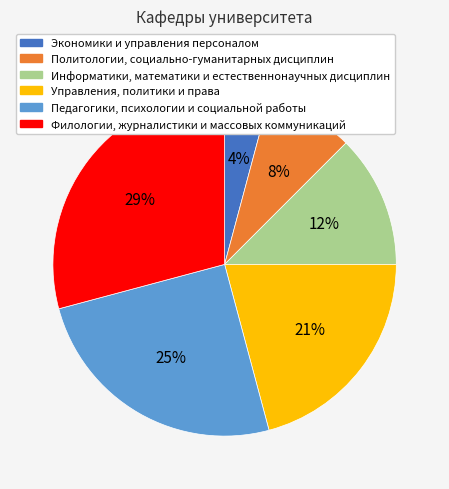

The Филологии, журналистики и массовых коммуникаций slice represents 38% of the pie. True or false?

False